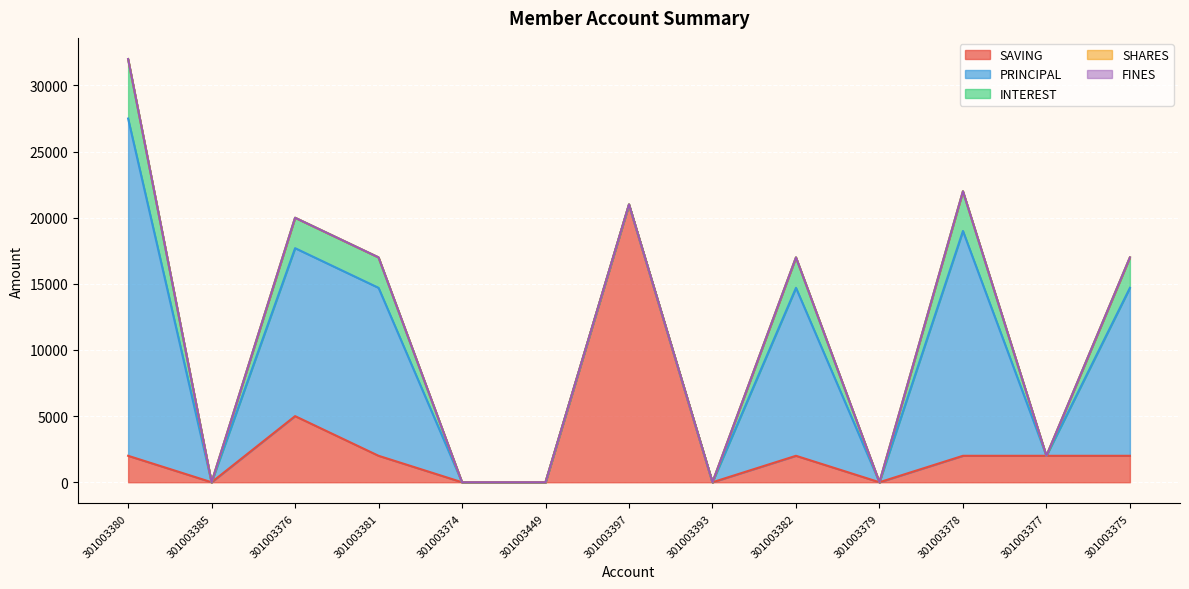

What is the label of the 11th point from the right?

301003376